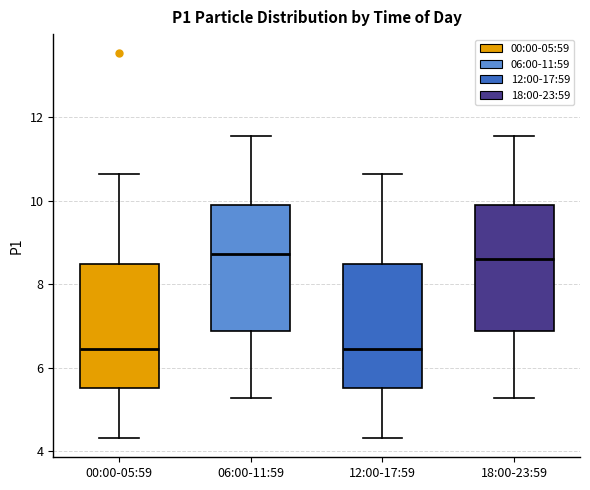

Reading left to right, read every box against the y-axis: the position of its median line, the range the box covers, and the ends of its whiskers. The values are not printed on the chart, so give them approximately, as read against the axis.

00:00-05:59: median 6.4, box 5.6 to 8.4, whiskers 4.4 to 10.6
06:00-11:59: median 8.8, box 6.8 to 10.0, whiskers 5.2 to 11.6
12:00-17:59: median 6.4, box 5.6 to 8.4, whiskers 4.4 to 10.6
18:00-23:59: median 8.6, box 6.8 to 10.0, whiskers 5.2 to 11.6